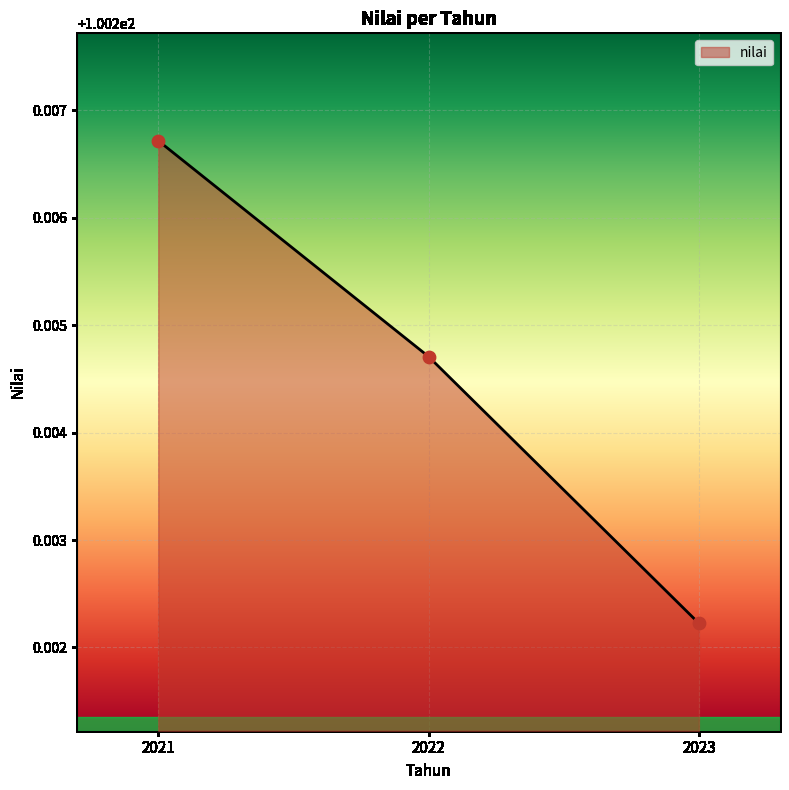

Between 2022 and 2021, which is larger?

2021